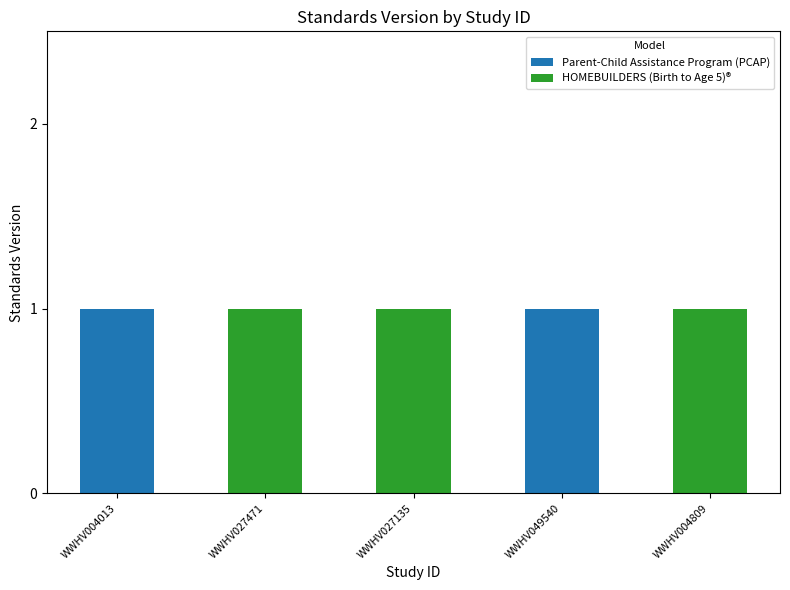

Are the bars horizontal?

No